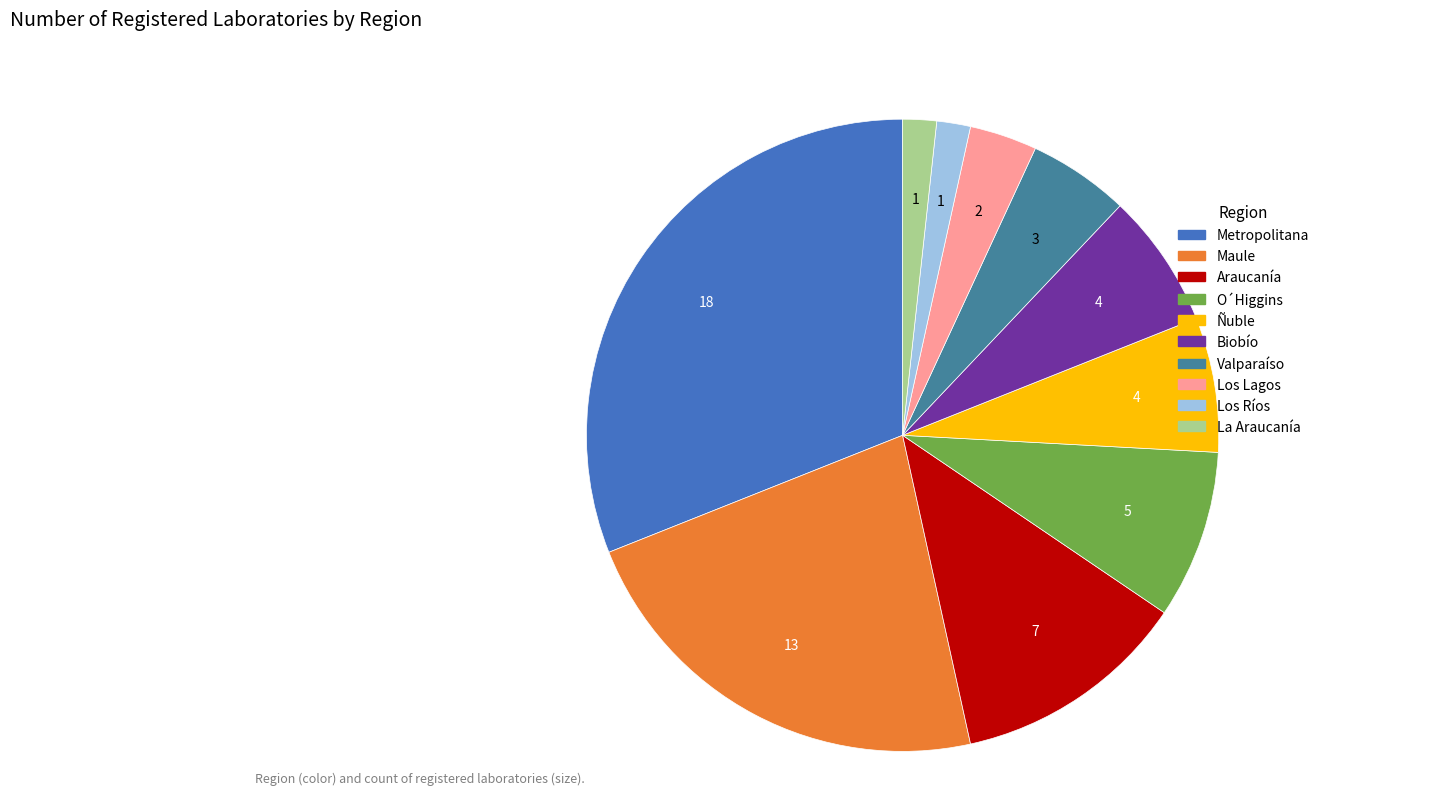

Is Biobío the majority of the pie?

No